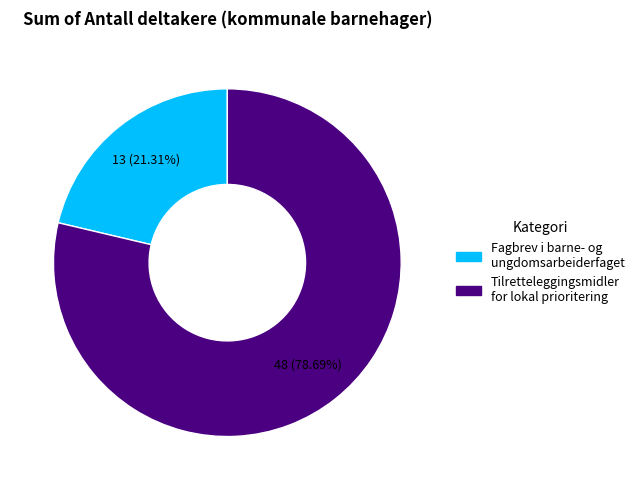

The Tilretteleggingsmidler for lokal prioritering slice represents 91% of the pie. True or false?

False